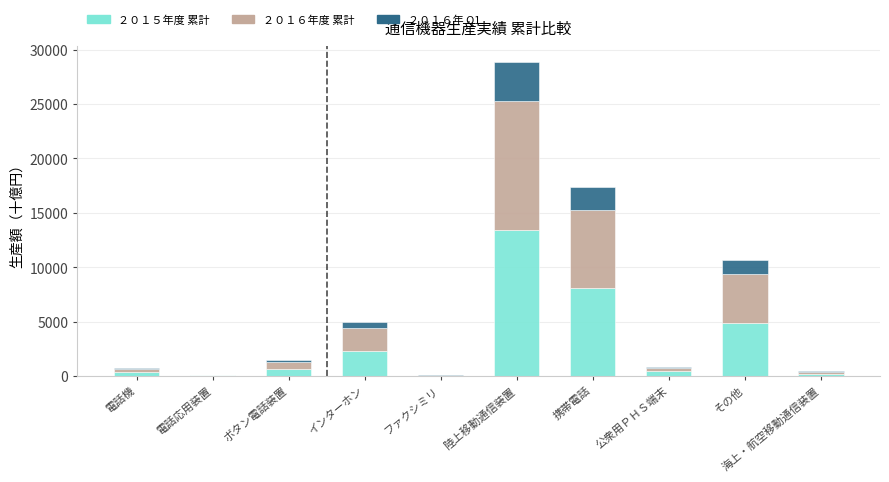

What are all the series names shown in the legend?

２０１５年度 累計, ２０１６年度 累計, ２０１６年 Q1